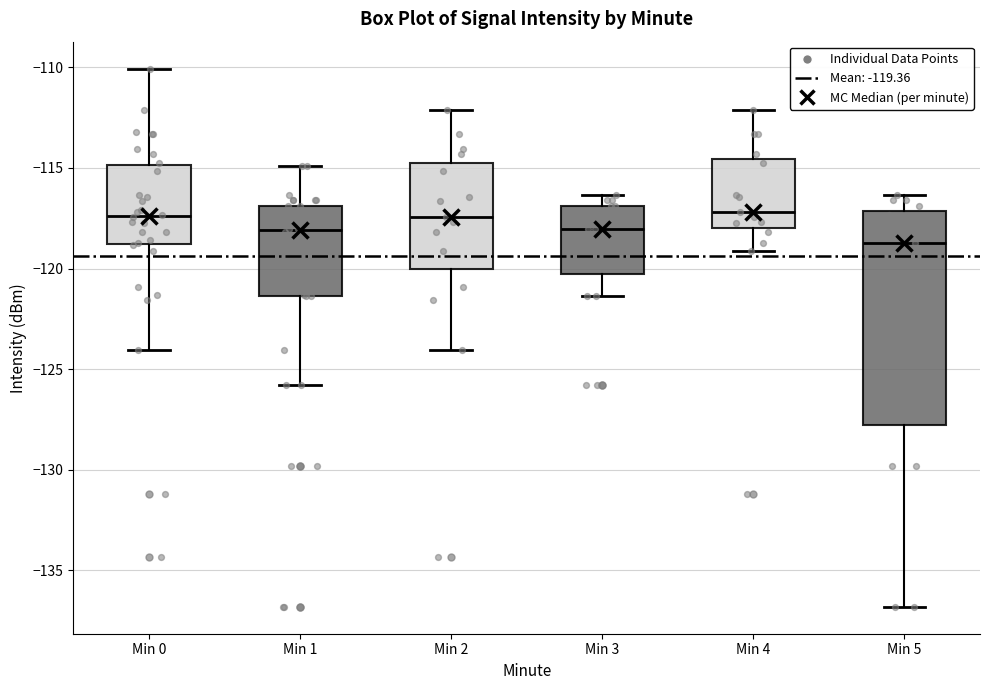

Reading left to right, transcribe this box plot: for each box, give where its median line is, the range the box spans, and where its two whiskers end, as read against the y-axis. The values are not printed on the chart, so give them approximately, as read against the axis.

Min 0: median -117.5, box -119.0 to -115.0, whiskers -124.0 to -110.0
Min 1: median -118.0, box -121.5 to -117.0, whiskers -126.0 to -115.0
Min 2: median -117.5, box -120.0 to -114.5, whiskers -124.0 to -112.0
Min 3: median -118.0, box -120.5 to -117.0, whiskers -121.5 to -116.5
Min 4: median -117.0, box -118.0 to -114.5, whiskers -119.0 to -112.0
Min 5: median -118.5, box -128.0 to -117.0, whiskers -137.0 to -116.5